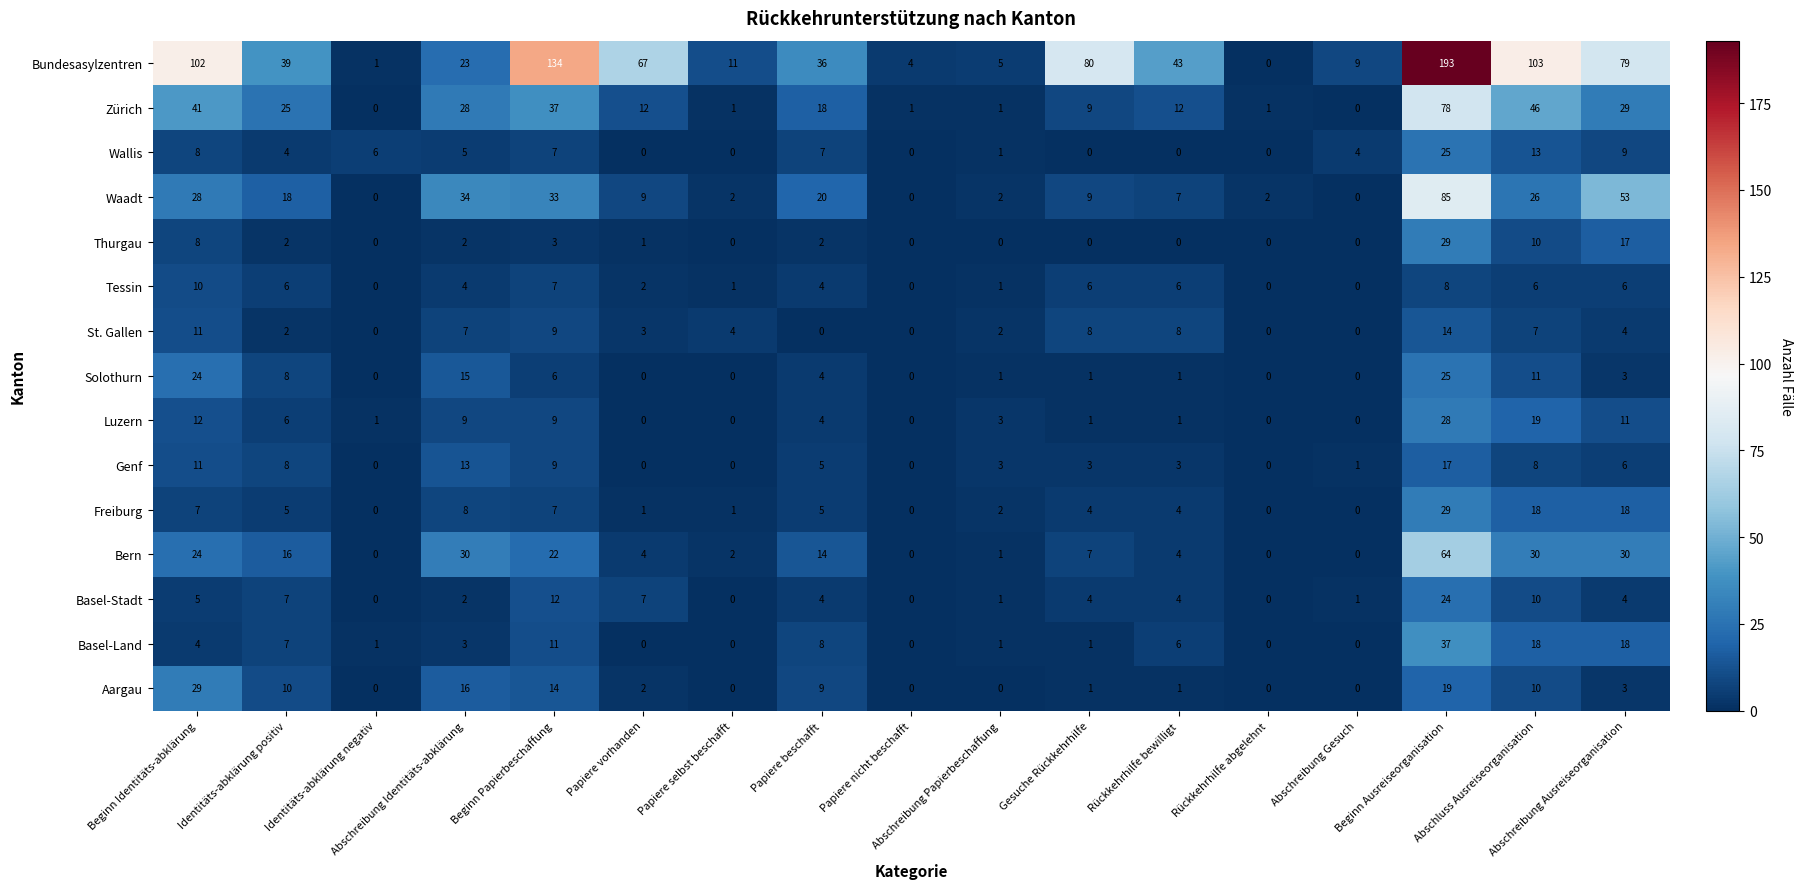

What is the difference between the Solothurn values at Identitäts-abklärung positiv and Abschreibung Ausreiseorganisation?

5